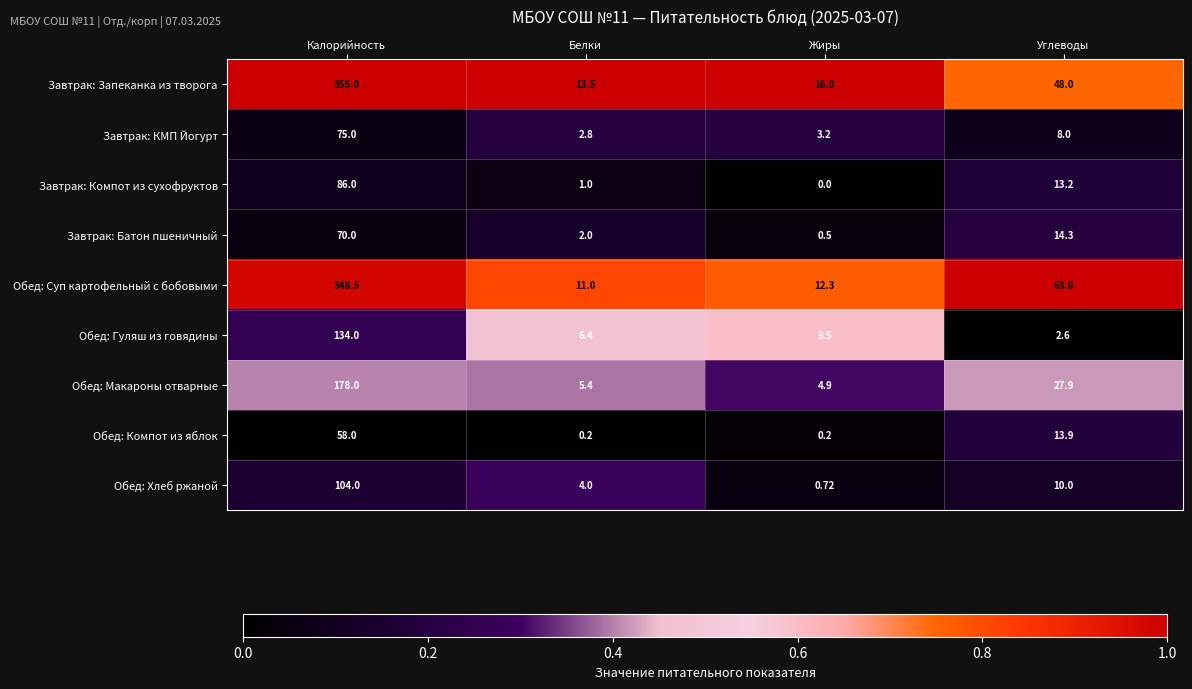

Between Белки and Углеводы, which series saw the biggest shift?

Обед: Суп картофельный с бобовыми